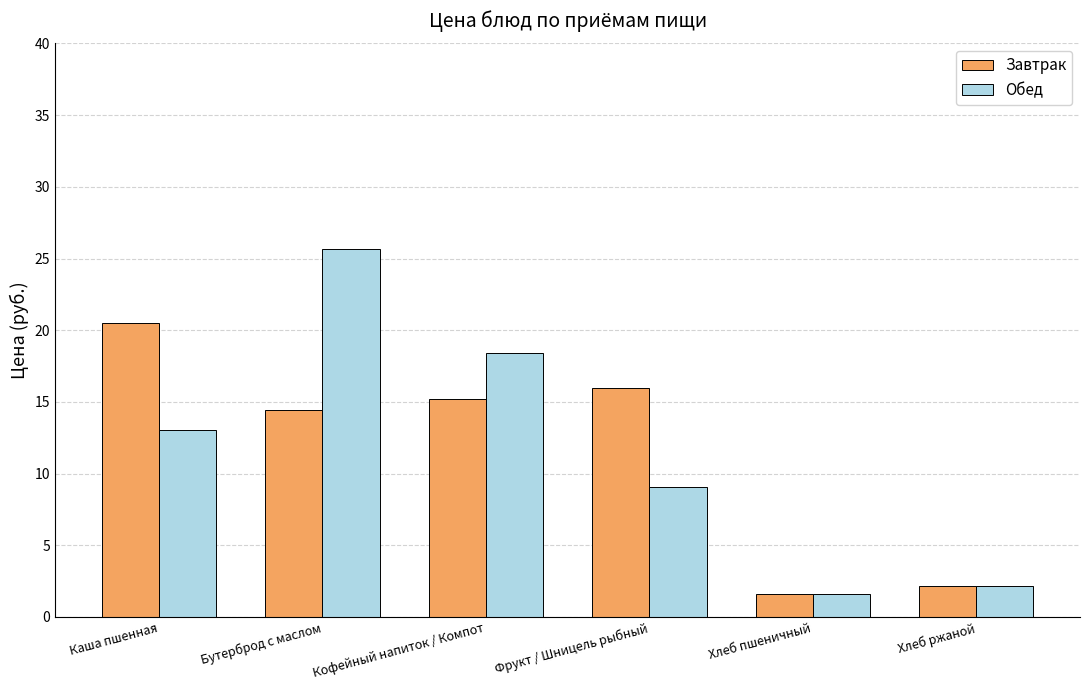

The value of Завтрак at Кофейный напиток / Компот is 15.2. True or false?

True